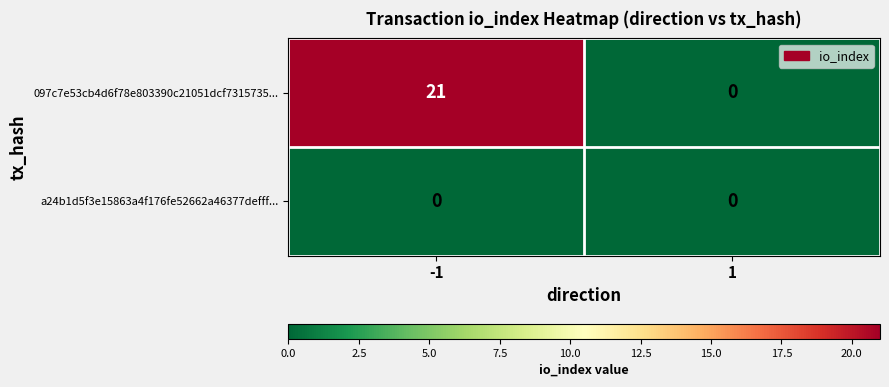

What is the sum of all 097c7e53cb4d6f78e803390c21051dcf7315735... values?

21